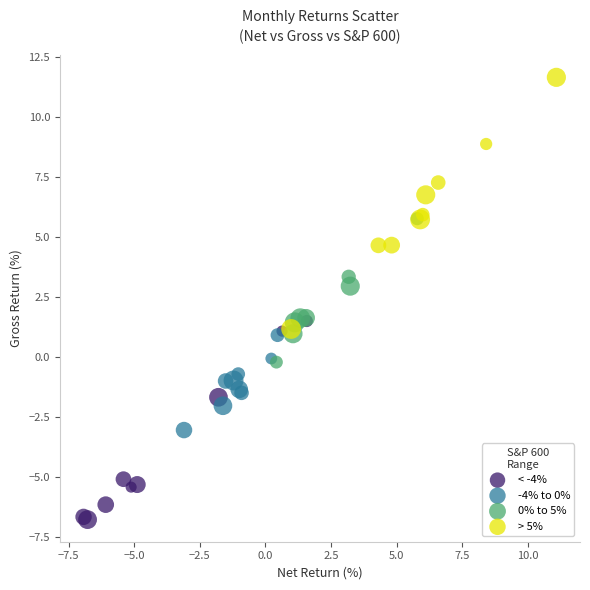

Which series reaches the minimum Y coordinate?

< -4%